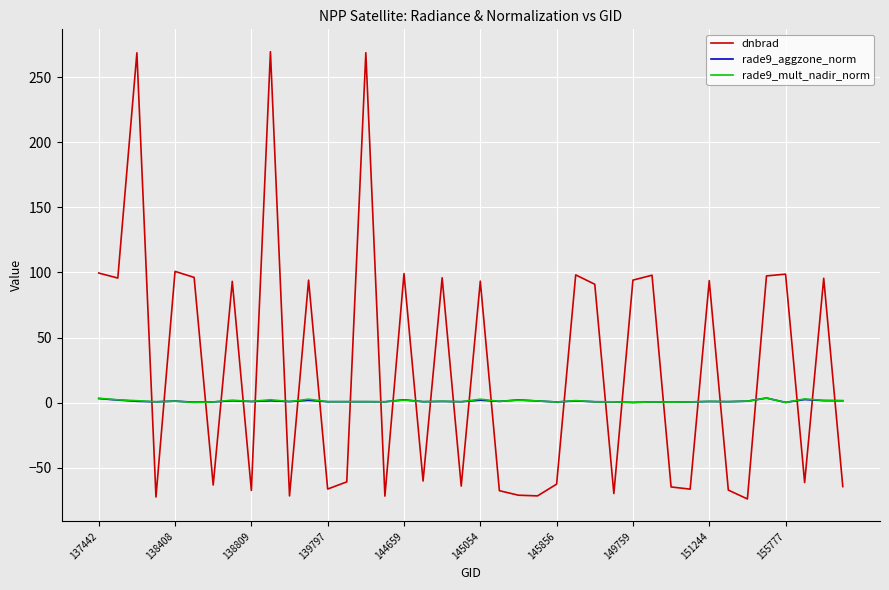

Which series has the largest range (max minus min)?

dnbrad